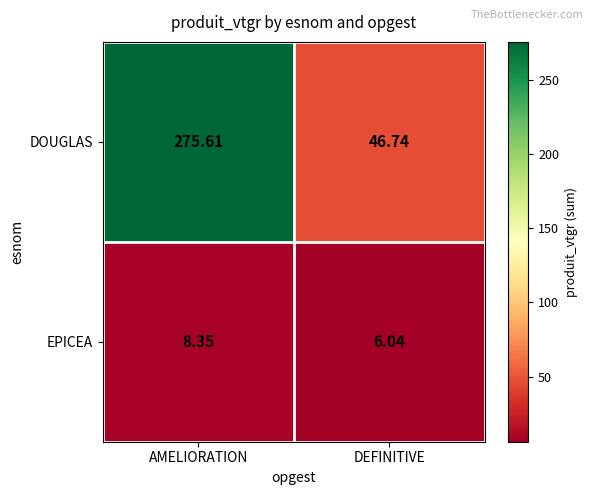

List the series in order of their peak value, highest first.

DOUGLAS, EPICEA